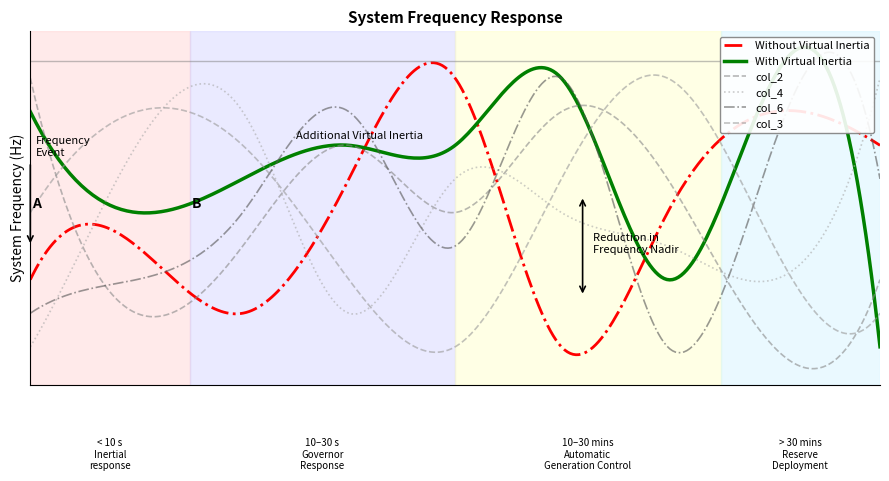

What is the difference between the maximum and minimum values in the col_3 series?

8